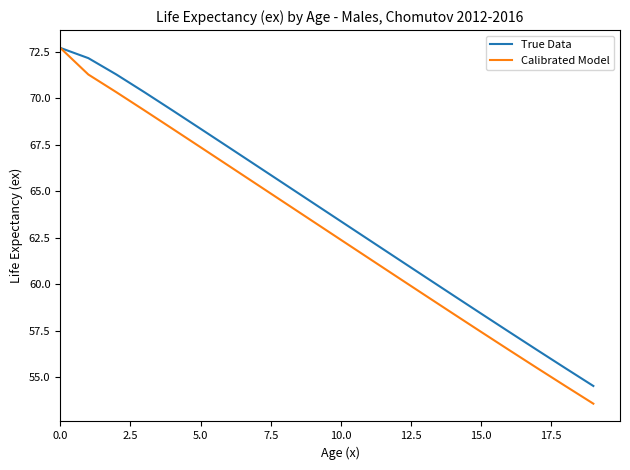

Which series has the largest range (max minus min)?

Calibrated Model